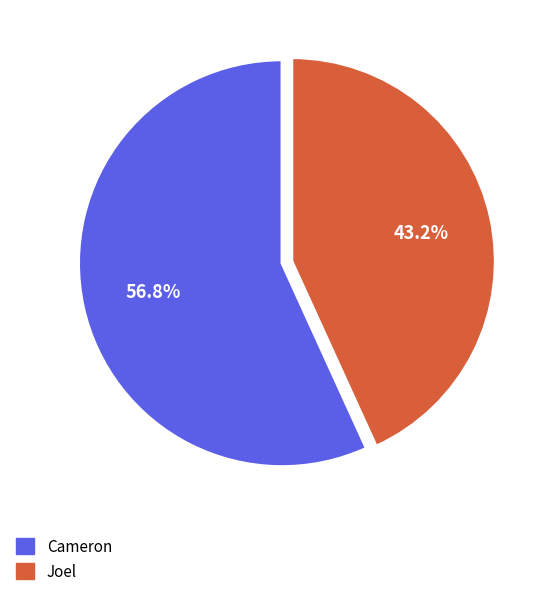

Which has a higher value, Cameron or Joel?

Cameron